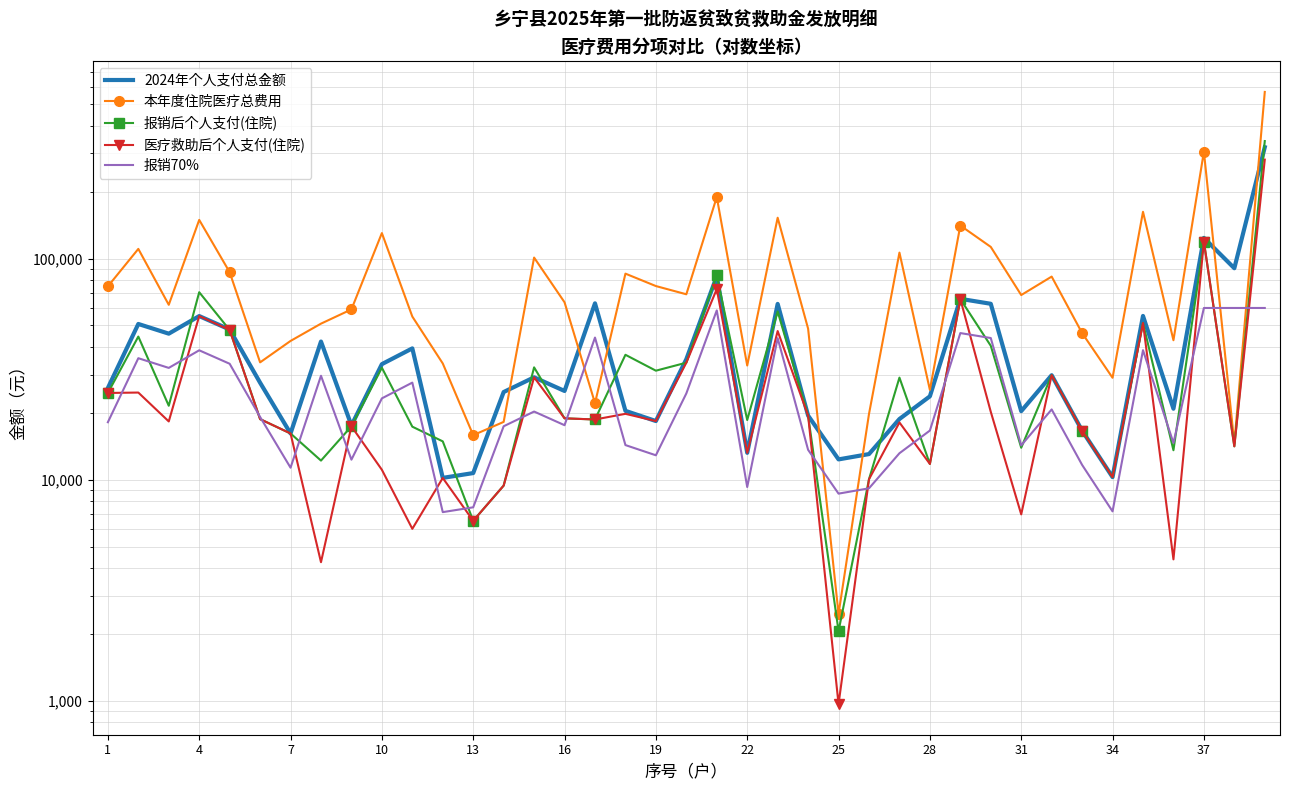

How many interior local peaks does the 报销后个人支付(住院) series have?

12